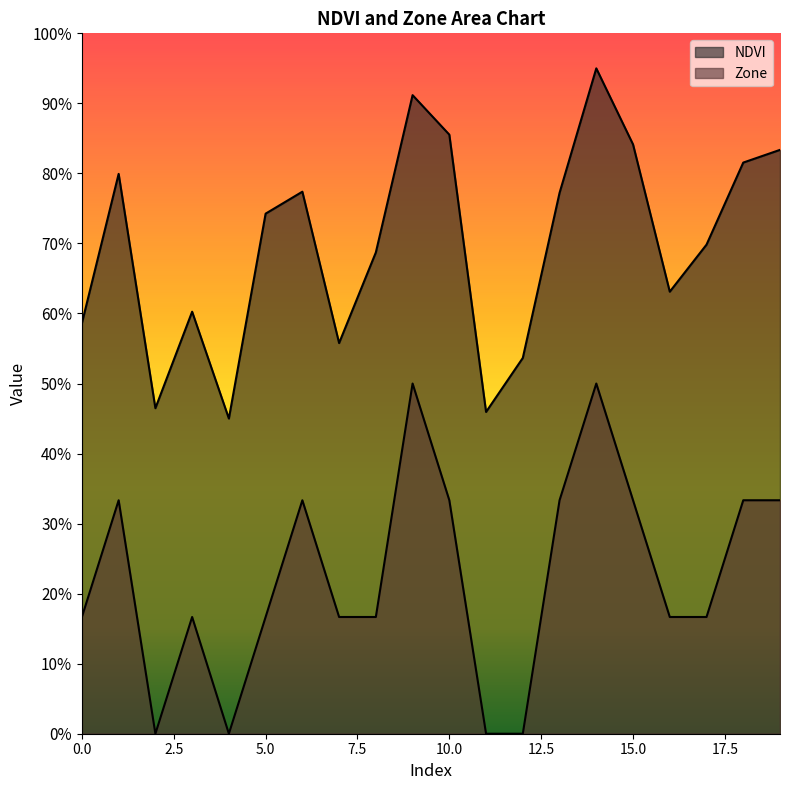

At which label does NDVI reach its peak?

14